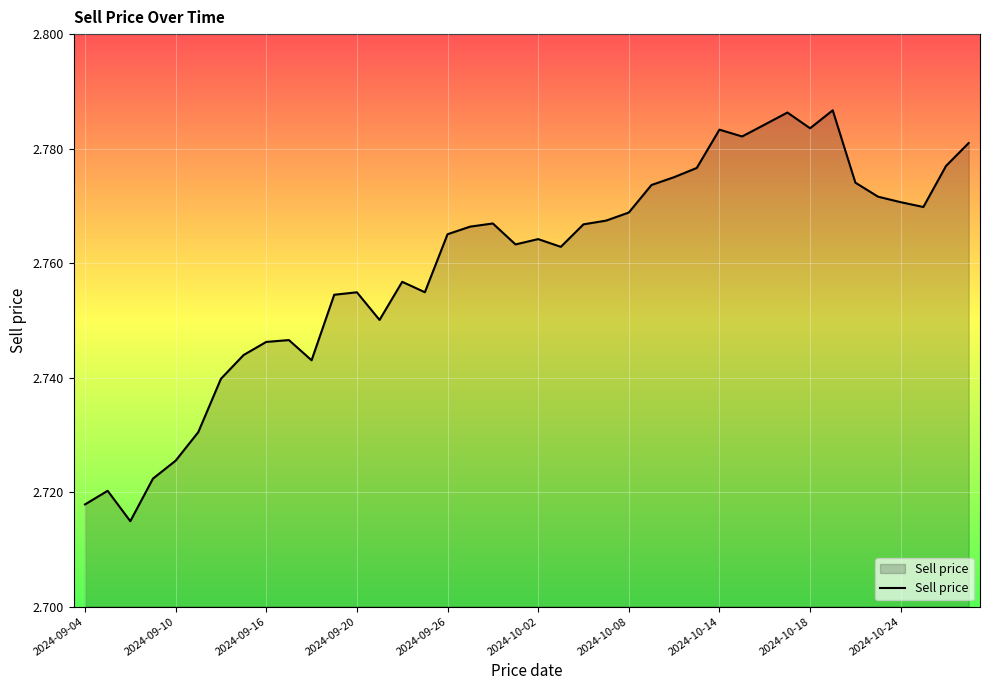

True or false: the data has more than 2 interior local peaks.

True